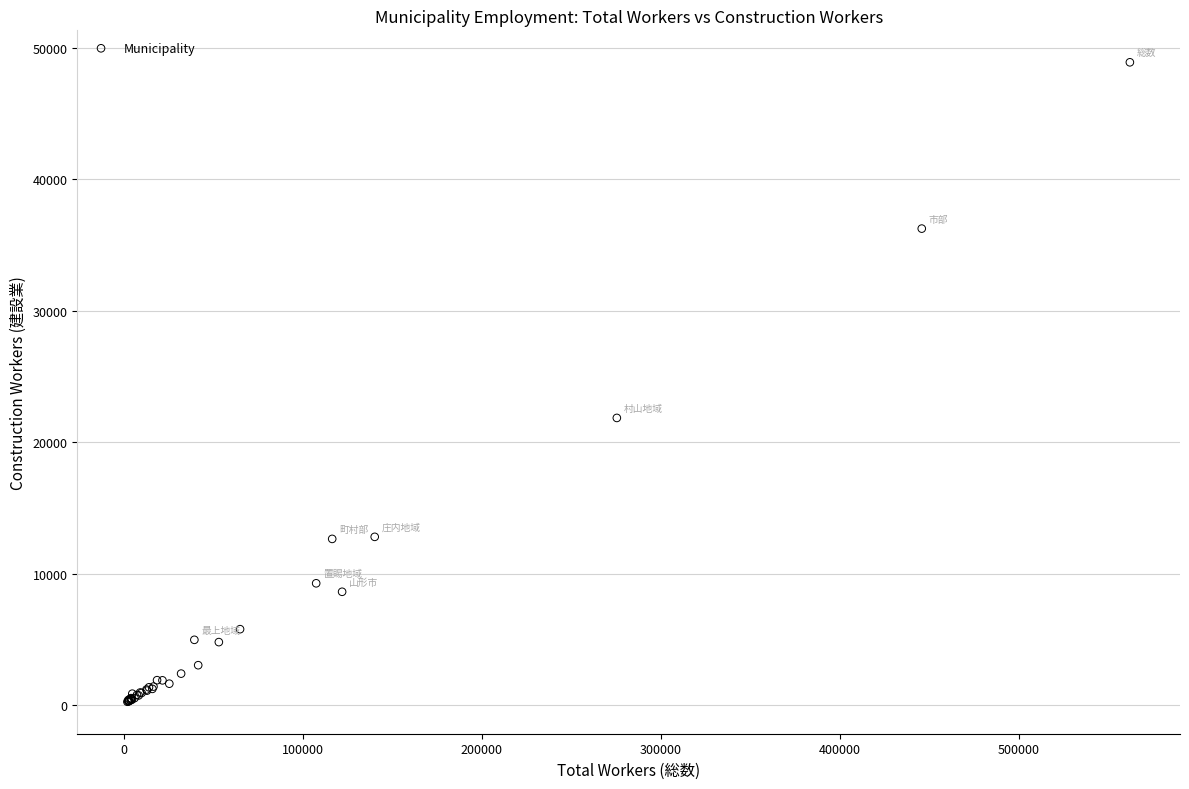

What Y value in the scatter plot is closest to 24582?

21852